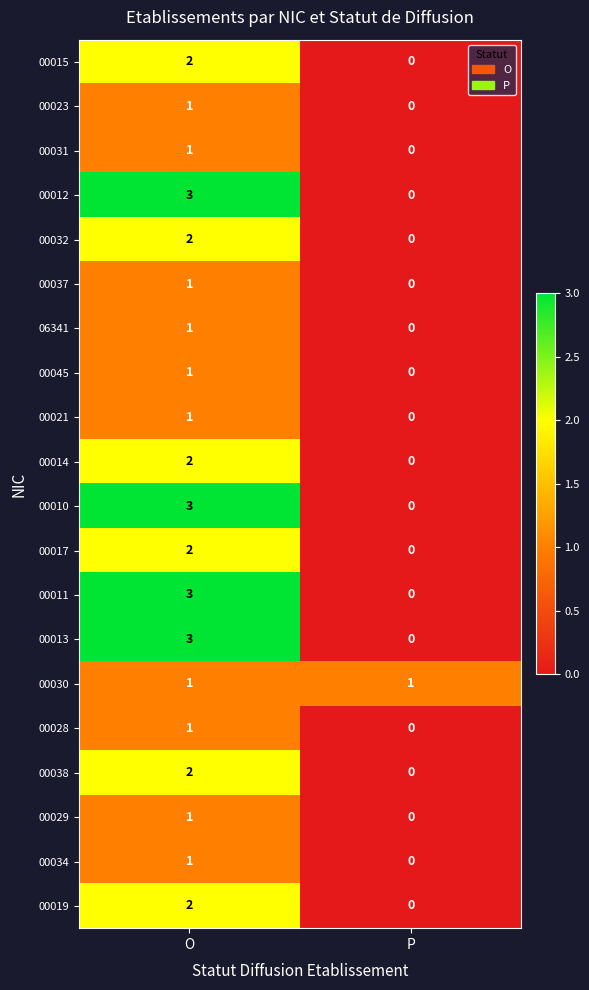

Rank the categories by 06341 value from lowest to highest.

P, O